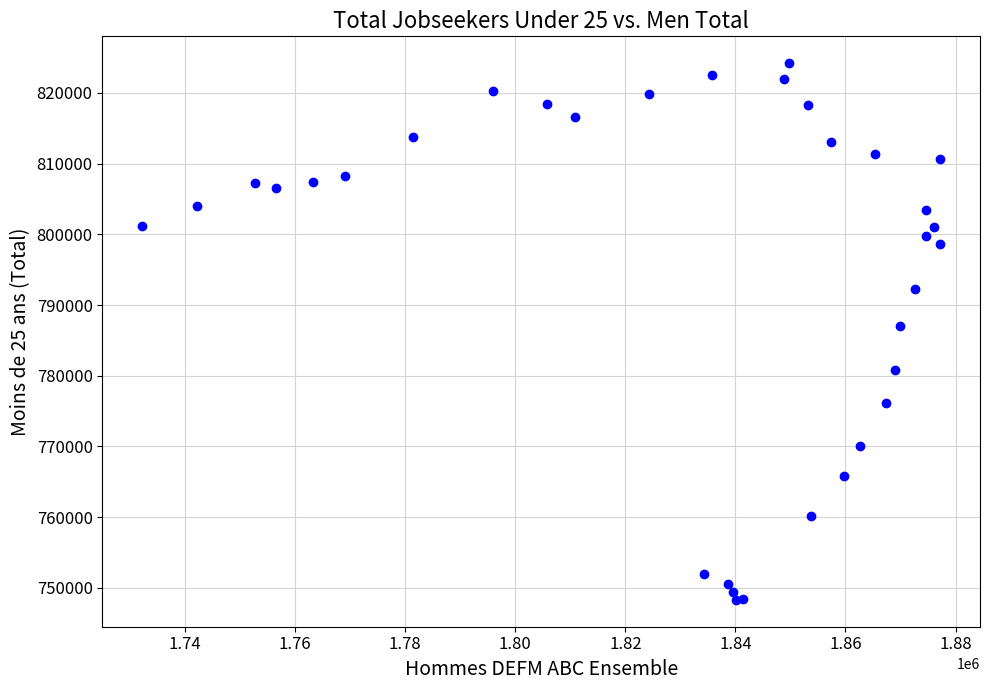

What Y value in the scatter plot is closest to 786250?

787100